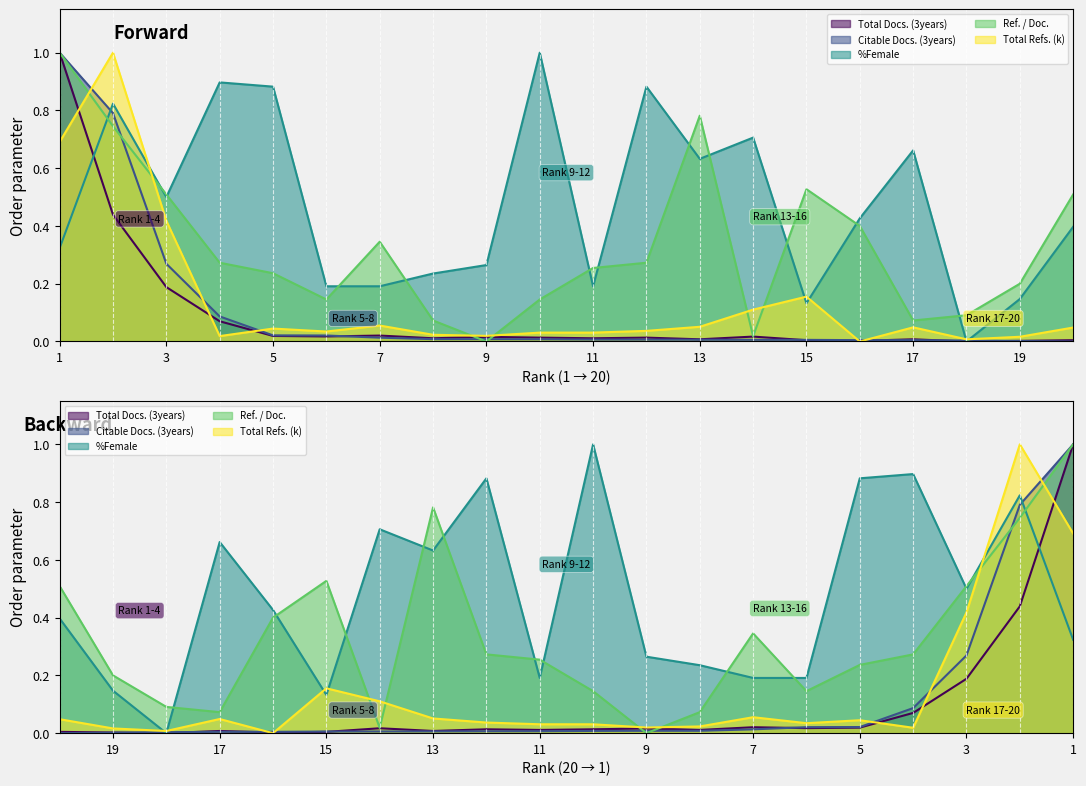

Where is the first local minimum for %Female?

3